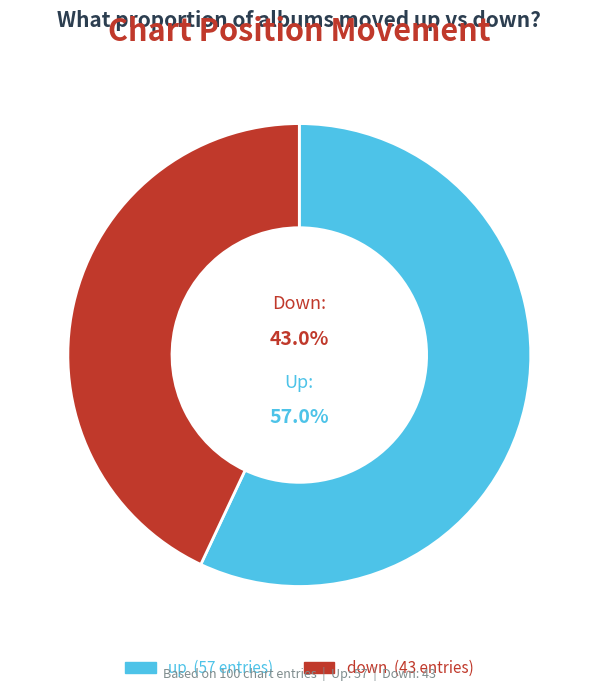

What portion of the pie excludes up?

43.0%